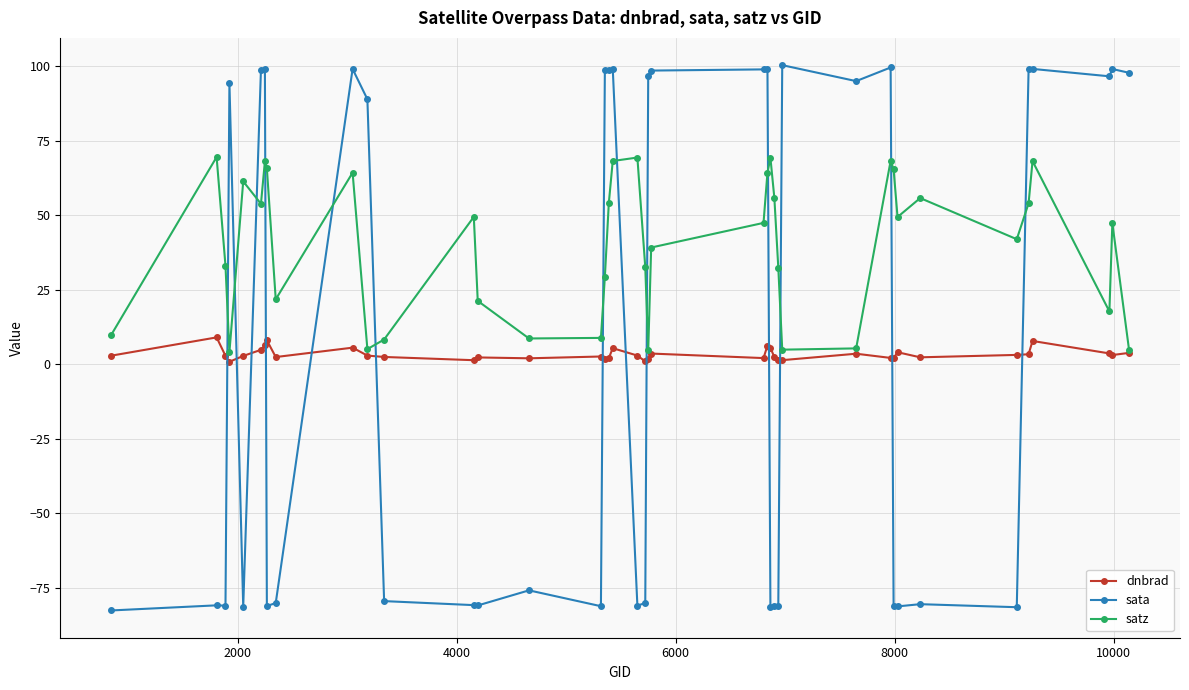

Rank the series by their maximum value, from lowest to highest.

dnbrad, satz, sata